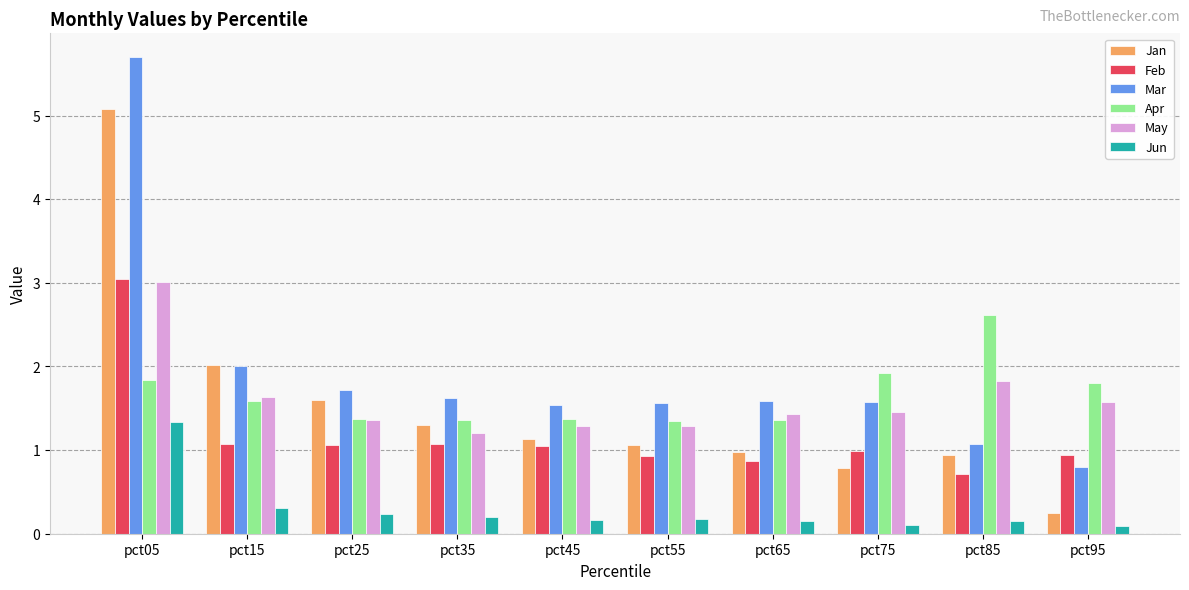

Which series has the widest spread of values?

Mar